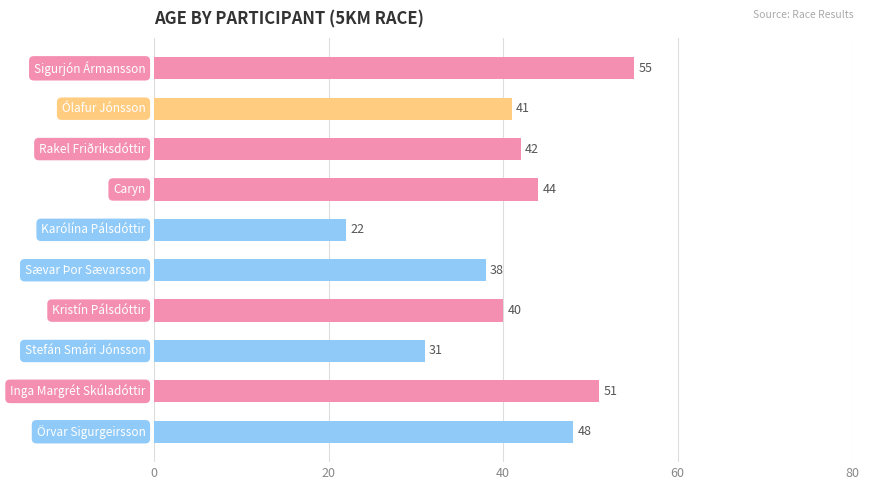

How many values are below 42?

5